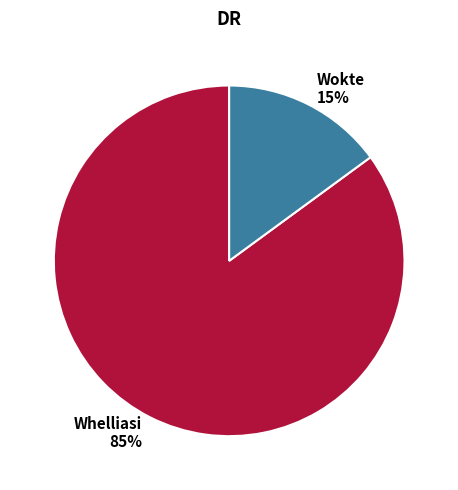

Which category has the smallest portion of the pie?

Wokte